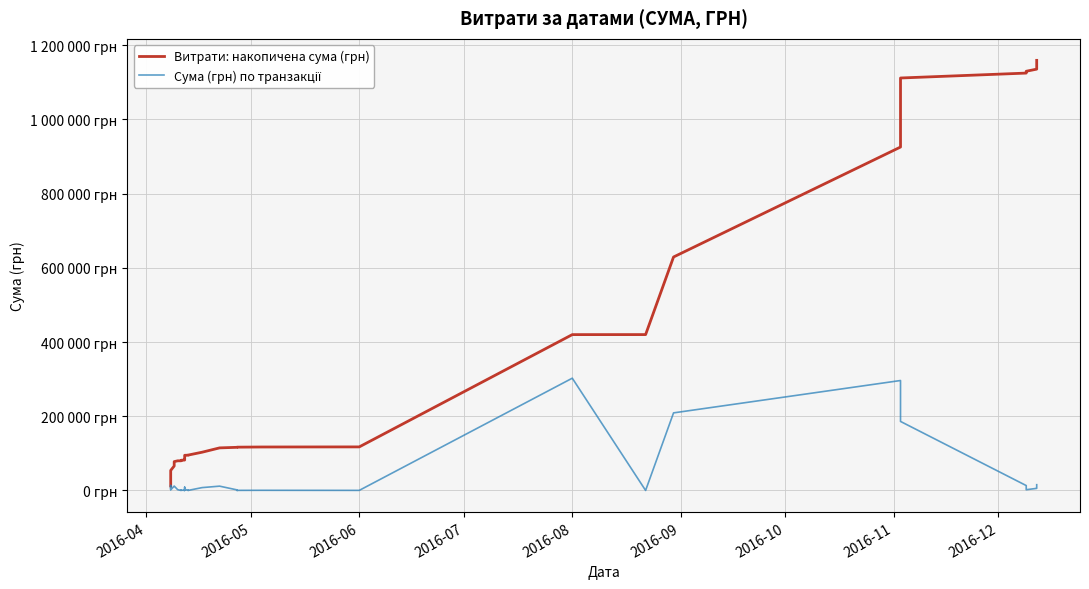

The value of Сума (грн) по транзакції at 15 is 3871.0. True or false?

False